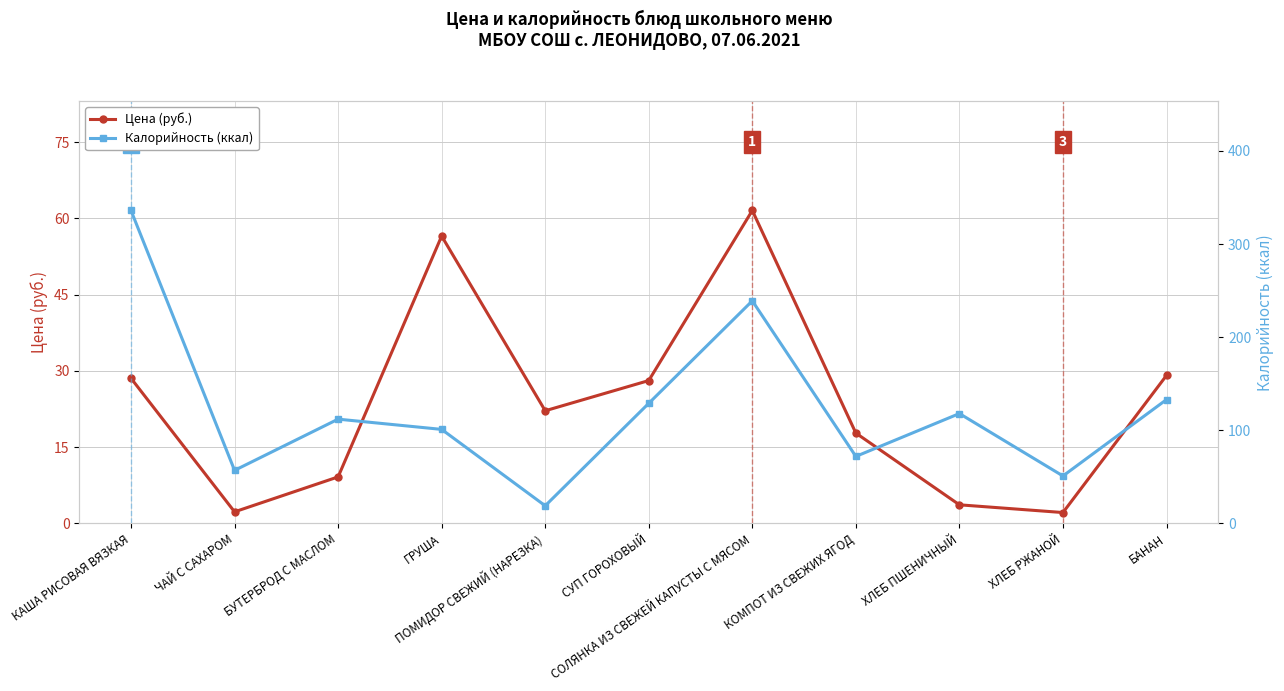

Does the chart have visible grid lines?

Yes